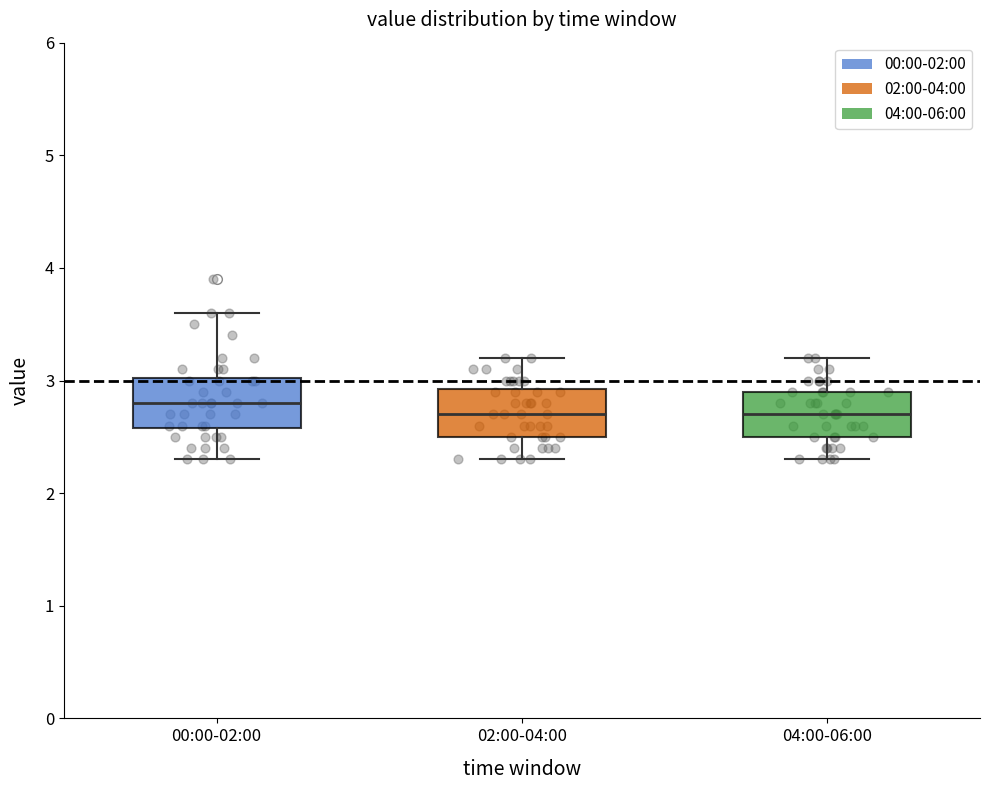

Reading left to right, read every box against the y-axis: the position of its median line, the range the box covers, and the ends of its whiskers. The values are not printed on the chart, so give them approximately, as read against the axis.

00:00-02:00: median 2.8, box 2.6 to 3.0, whiskers 2.3 to 3.6
02:00-04:00: median 2.7, box 2.5 to 2.9, whiskers 2.3 to 3.2
04:00-06:00: median 2.7, box 2.5 to 2.9, whiskers 2.3 to 3.2